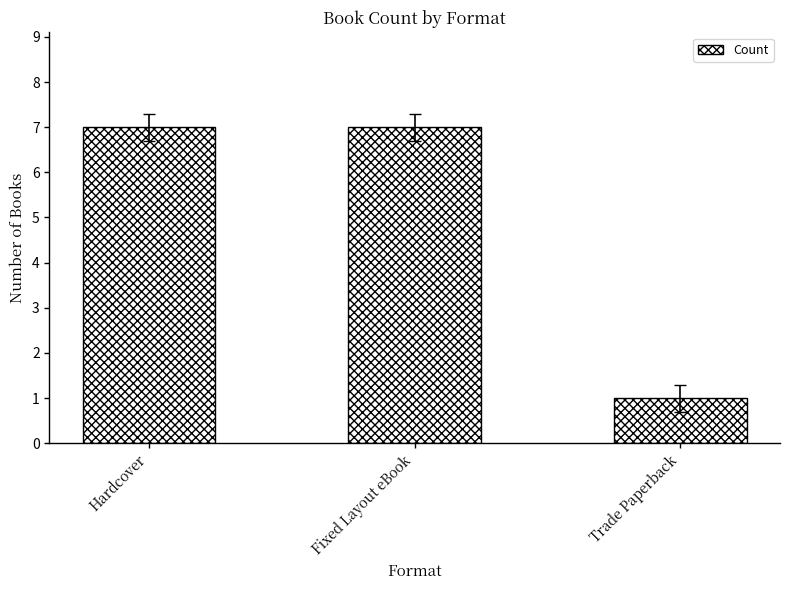

What is the maximum value shown in the chart?

7